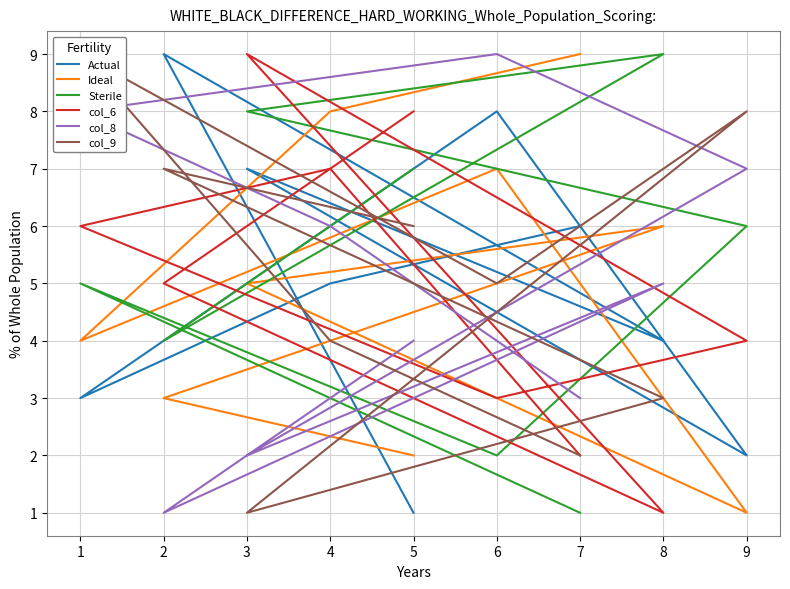

Where is Ideal nearest to the value 5?

3